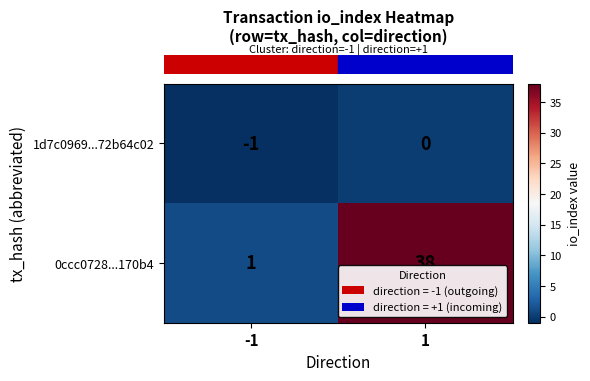

What is the difference between the maximum and minimum values in the 0ccc0728...170b4 series?

37